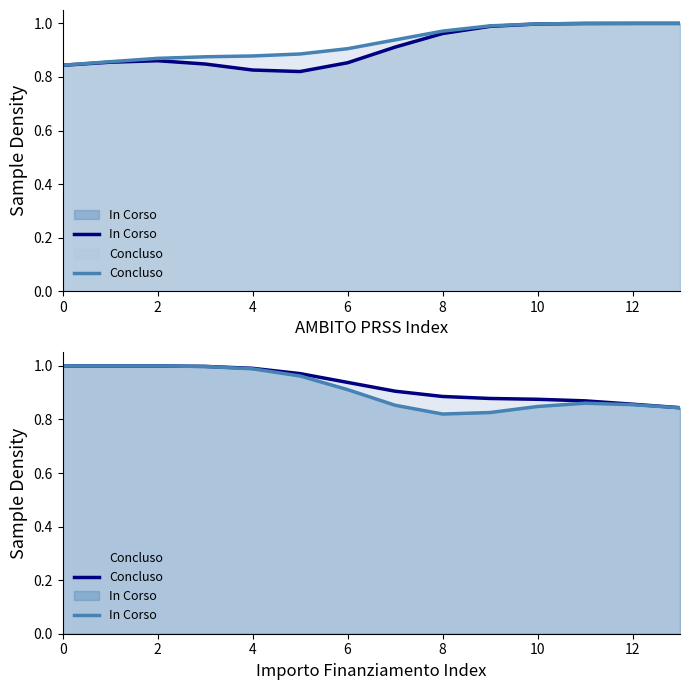

What is the value of the Concluso point at the 4th from the left?

1.0